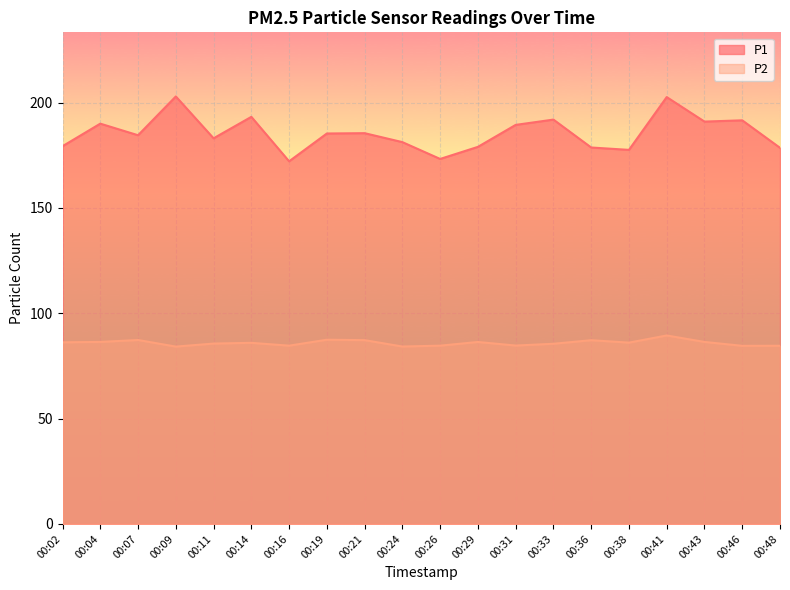

What is the highest value of the P2 series?

89.5